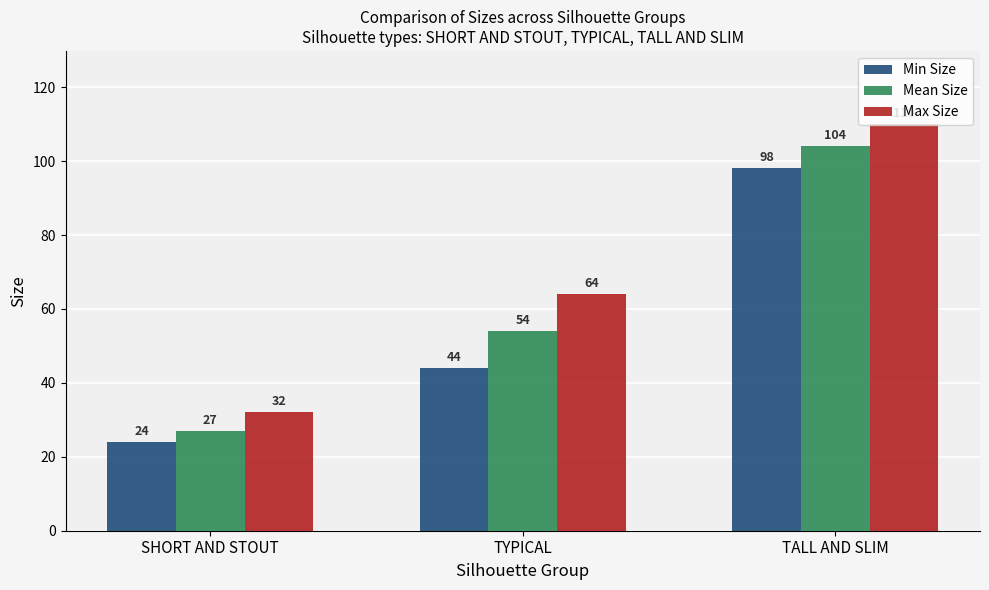

At which label is Max Size closest to 71?

TYPICAL